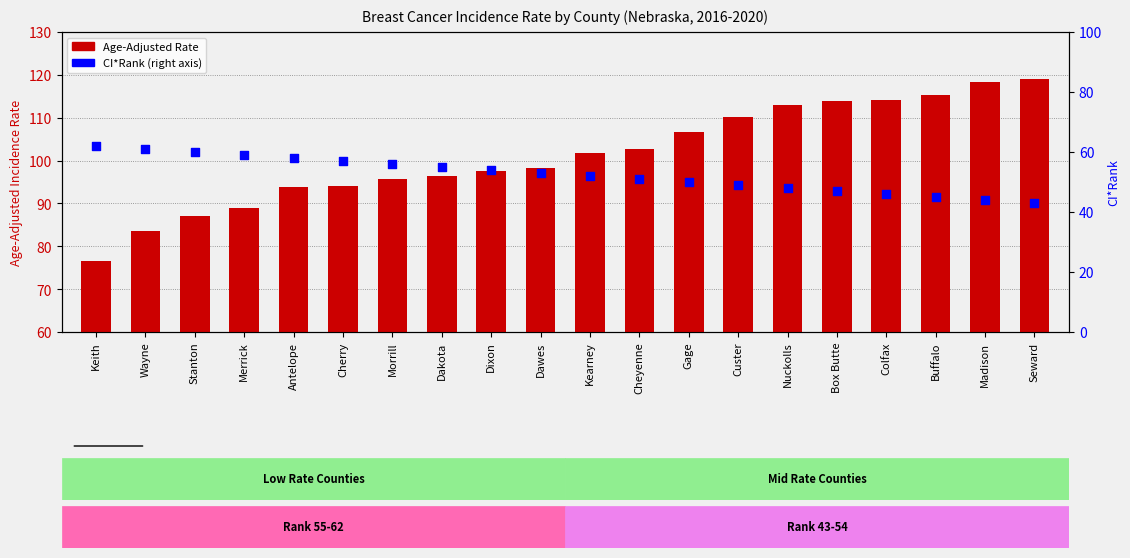

Is the value of CI*Rank at Nuckolls greater than the value of Age-Adjusted Rate at Merrick?

No